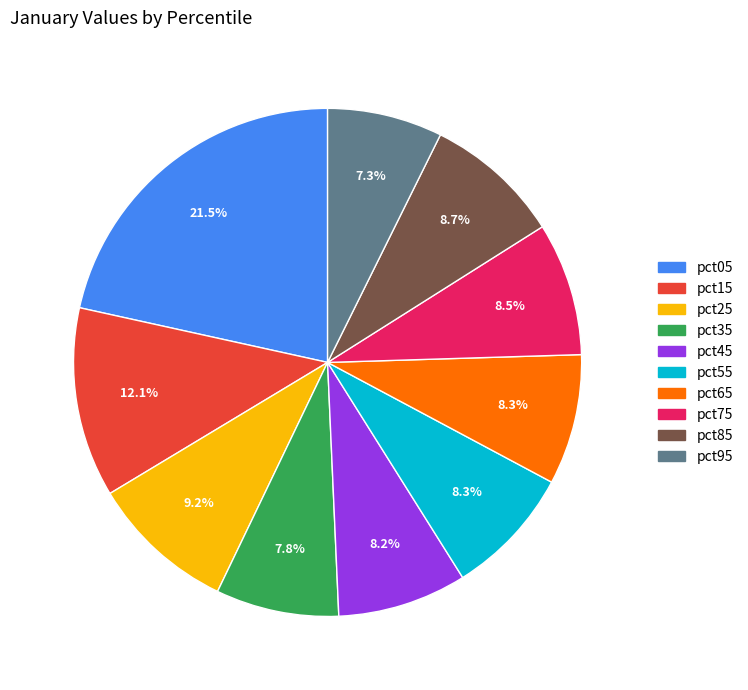

Is it true that pct25 is 9% of the pie?

True